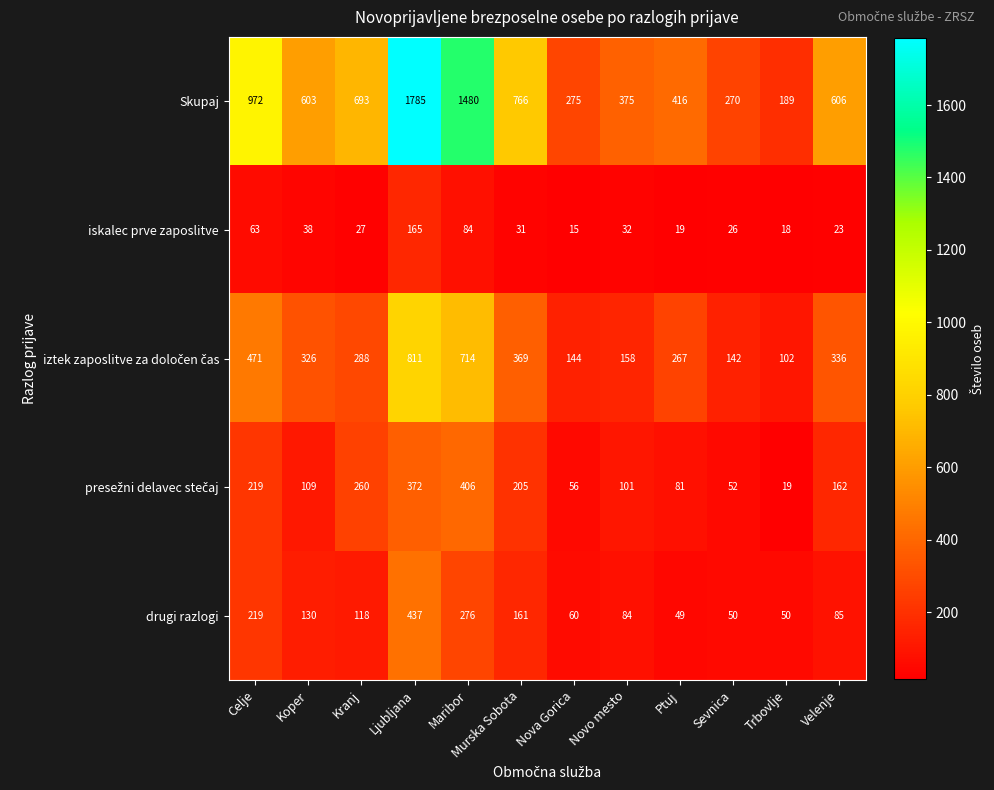

What is the highest value of the drugi razlogi series?

437